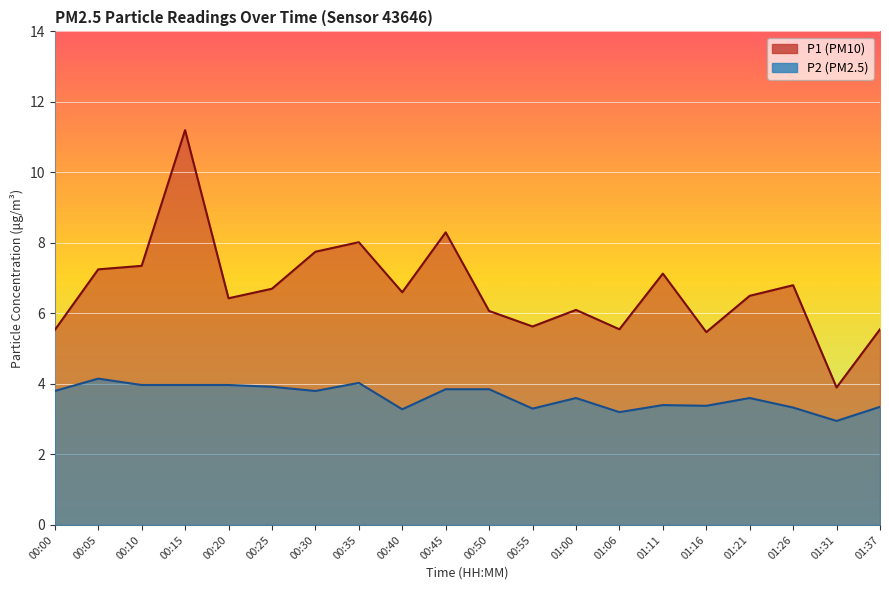

List the series in order of their overall mean, lowest first.

P2, P1